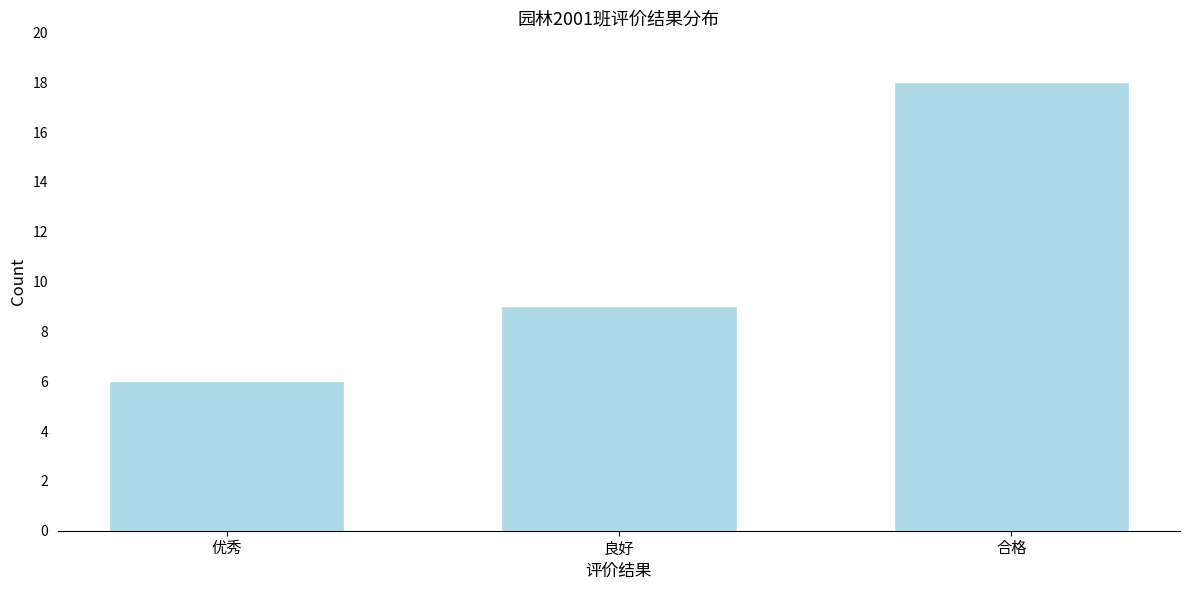

Reading right to left, transcribe all the data shown in this chart.

合格=18	良好=9	优秀=6